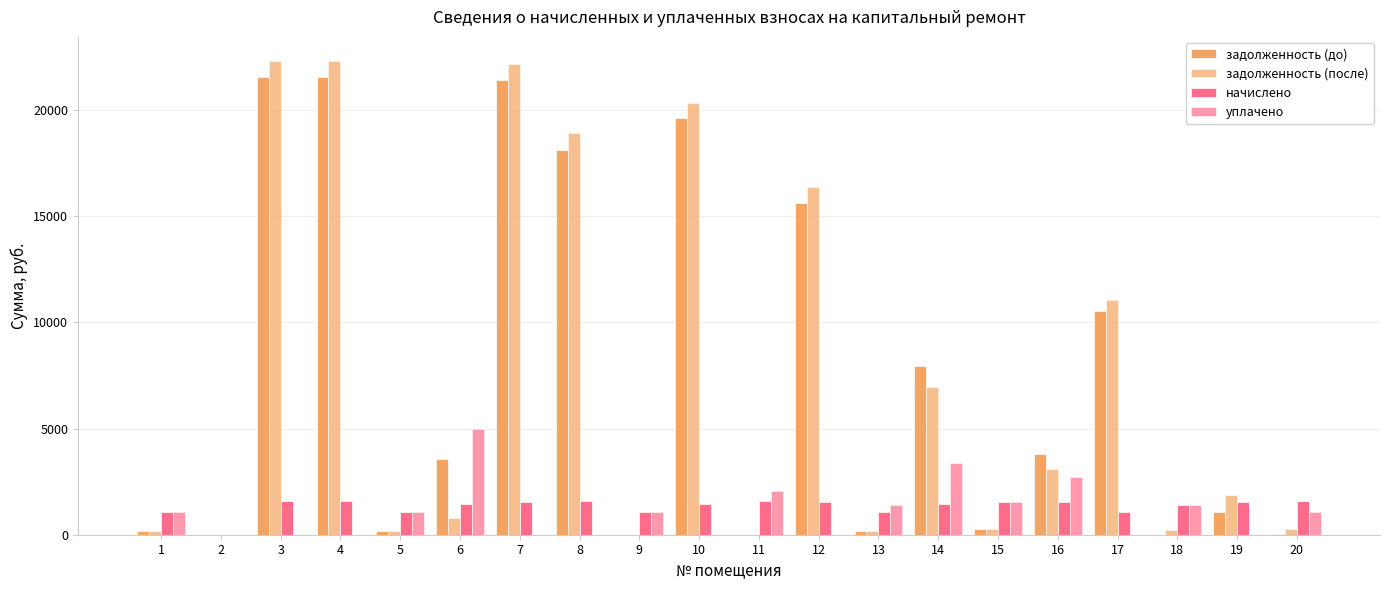

How many data points in уплачено are above 1067?

10